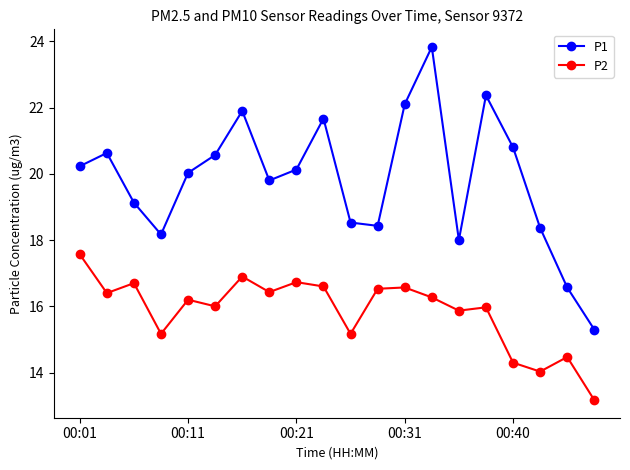

True or false: P1 and P2 cross at least once.

False